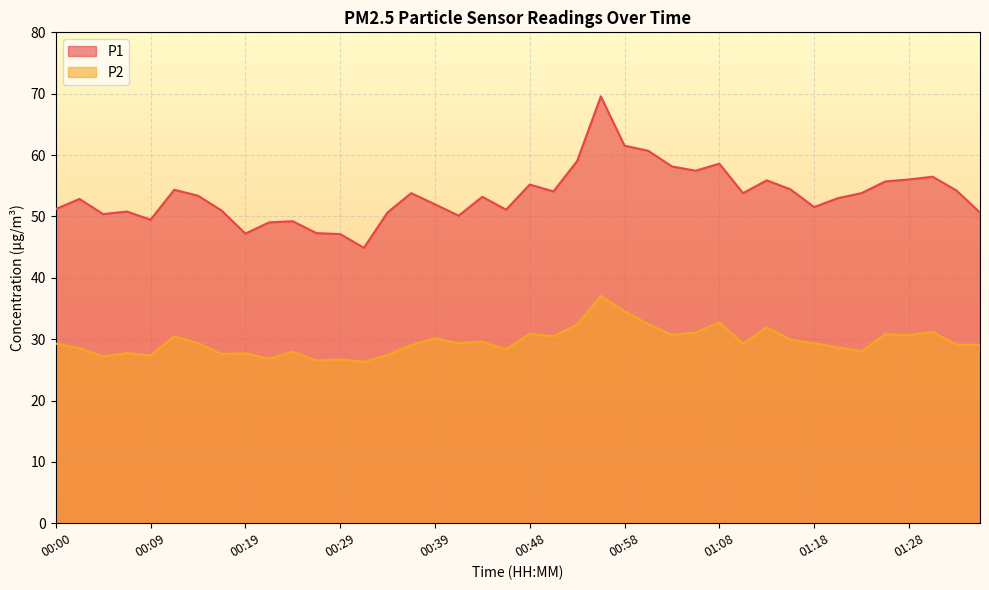

True or false: P2 and P1 cross at least once.

False